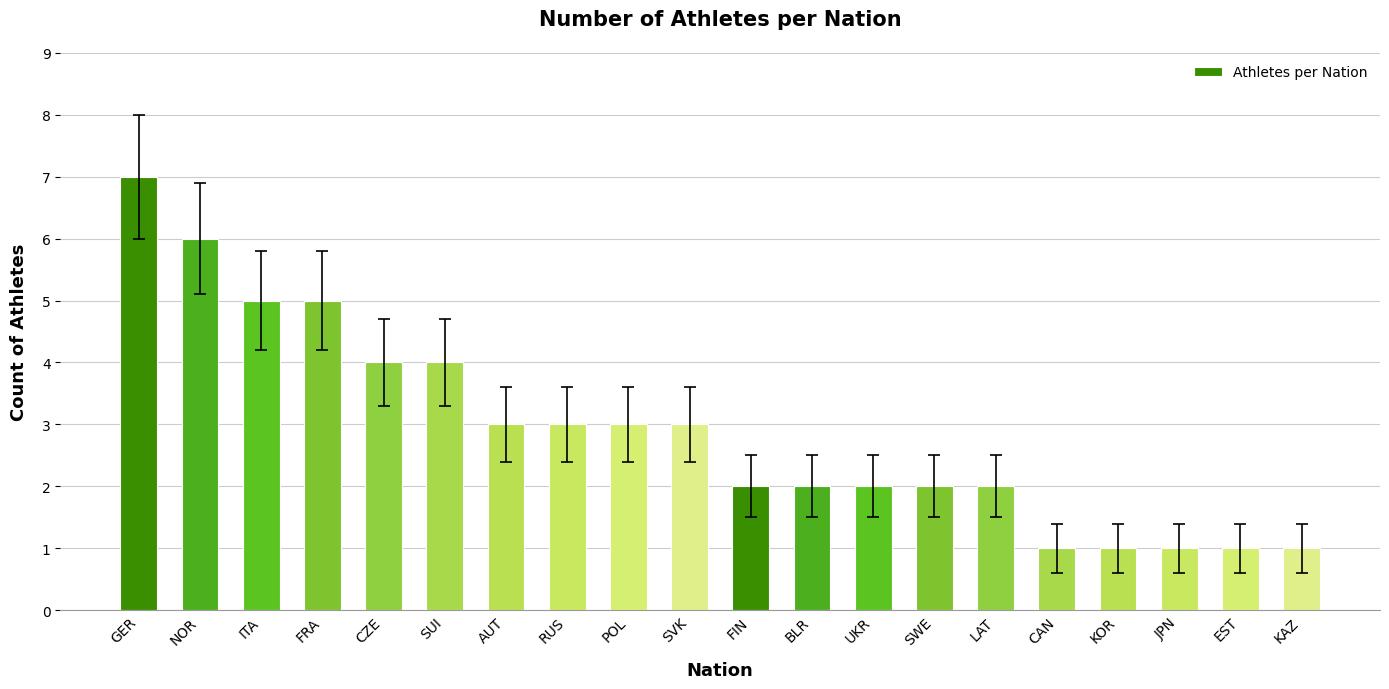

What is the change in value from AUT to CAN?

-2